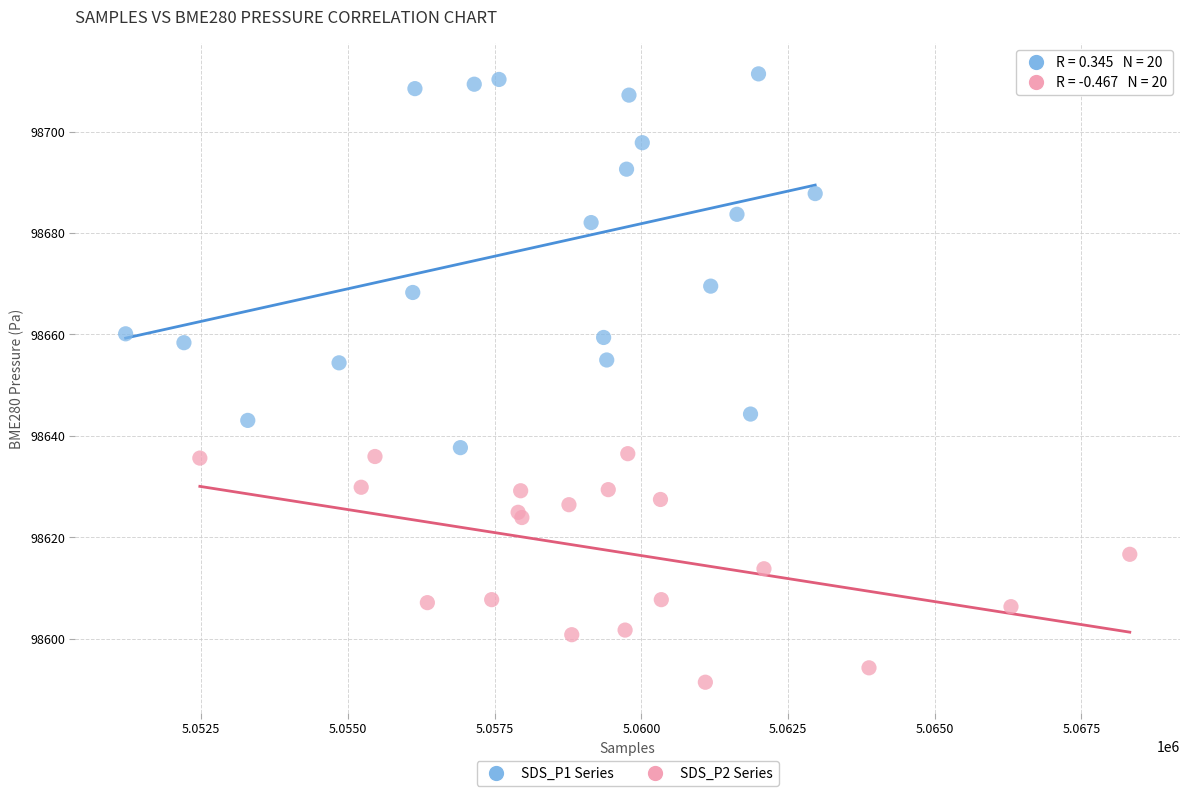

Which series reaches the minimum Y coordinate?

SDS_P2 Series